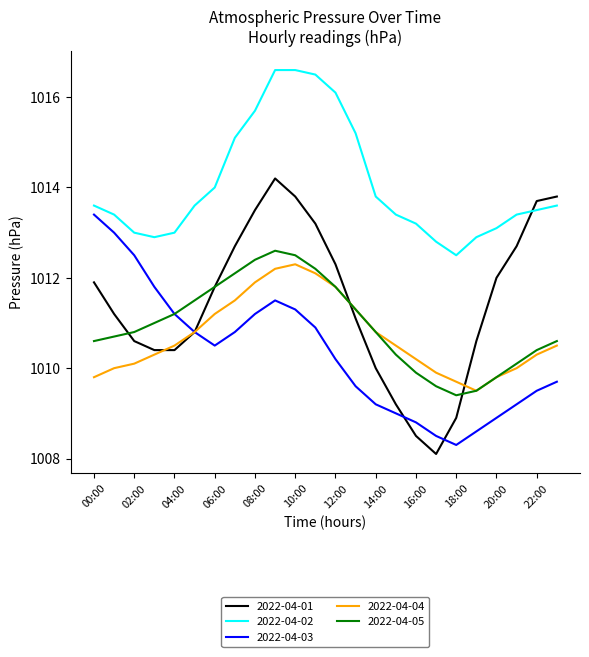

Reading left to right, transcribe all the data shown in this chart.

2022-04-01: 1011.9	1011.2	1010.6	1010.4	1010.4	1010.8	1011.8	1012.7	1013.5	1014.2	1013.8	1013.2	1012.3	1011.1	1010.0	1009.2	1008.5	1008.1	1008.9	1010.6	1012.0	1012.7	1013.7	1013.8
2022-04-02: 1013.6	1013.4	1013.0	1012.9	1013.0	1013.6	1014.0	1015.1	1015.7	1016.6	1016.6	1016.5	1016.1	1015.2	1013.8	1013.4	1013.2	1012.8	1012.5	1012.9	1013.1	1013.4	1013.5	1013.6
2022-04-03: 1013.4	1013.0	1012.5	1011.8	1011.2	1010.8	1010.5	1010.8	1011.2	1011.5	1011.3	1010.9	1010.2	1009.6	1009.2	1009.0	1008.8	1008.5	1008.3	1008.6	1008.9	1009.2	1009.5	1009.7
2022-04-04: 1009.8	1010.0	1010.1	1010.3	1010.5	1010.8	1011.2	1011.5	1011.9	1012.2	1012.3	1012.1	1011.8	1011.3	1010.8	1010.5	1010.2	1009.9	1009.7	1009.5	1009.8	1010.0	1010.3	1010.5
2022-04-05: 1010.6	1010.7	1010.8	1011.0	1011.2	1011.5	1011.8	1012.1	1012.4	1012.6	1012.5	1012.2	1011.8	1011.3	1010.8	1010.3	1009.9	1009.6	1009.4	1009.5	1009.8	1010.1	1010.4	1010.6